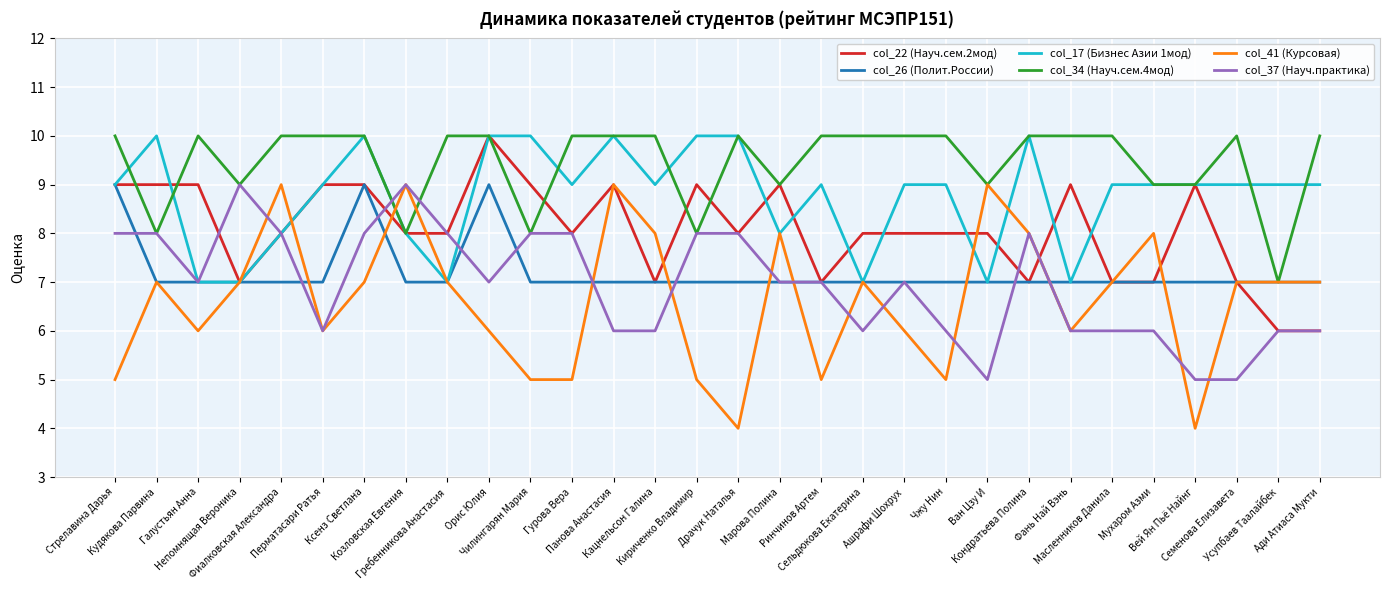

Is this an area chart (filled region under the line)?

No